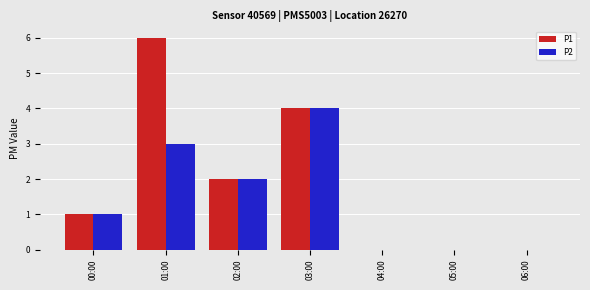

Which series has the largest total across all categories?

P1